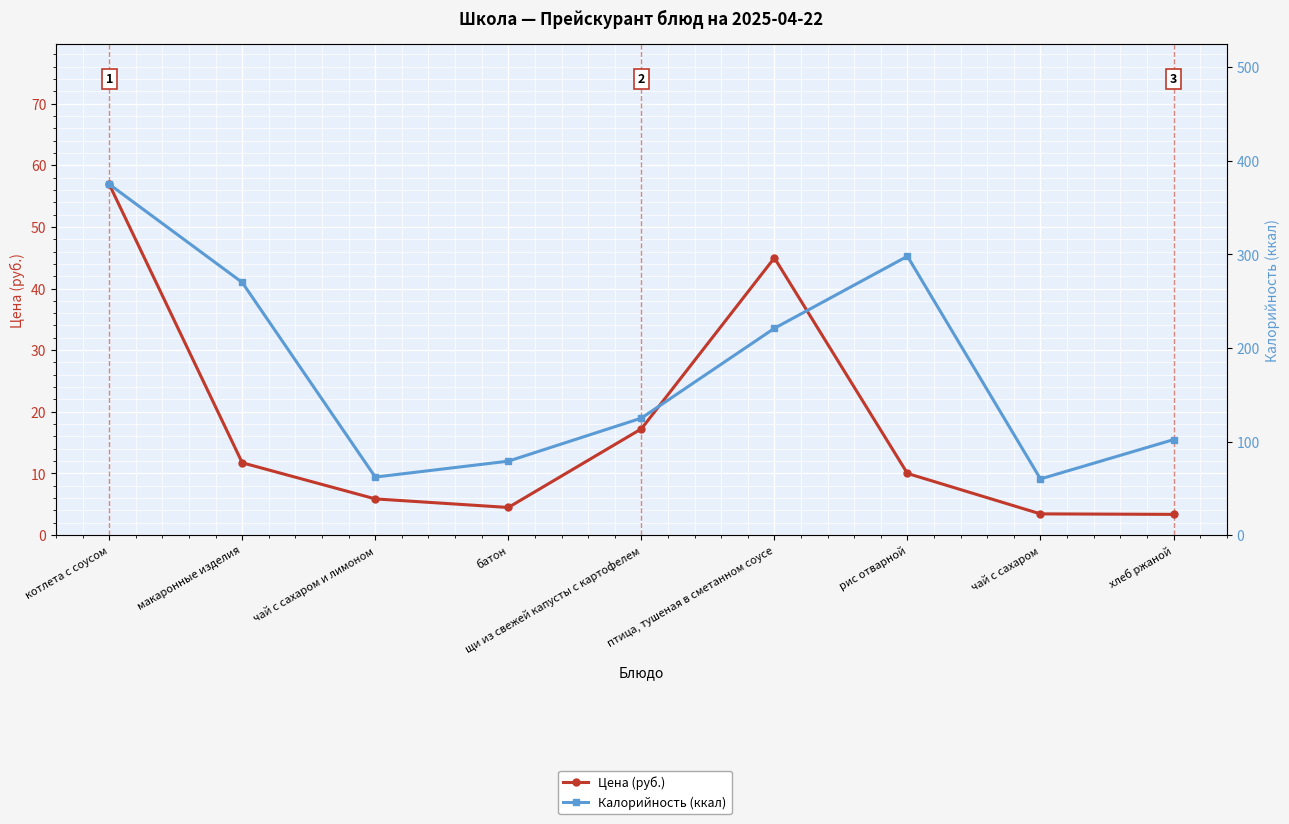

What is the sum of the Цена (руб.) values at хлеб ржаной and батон?

7.8